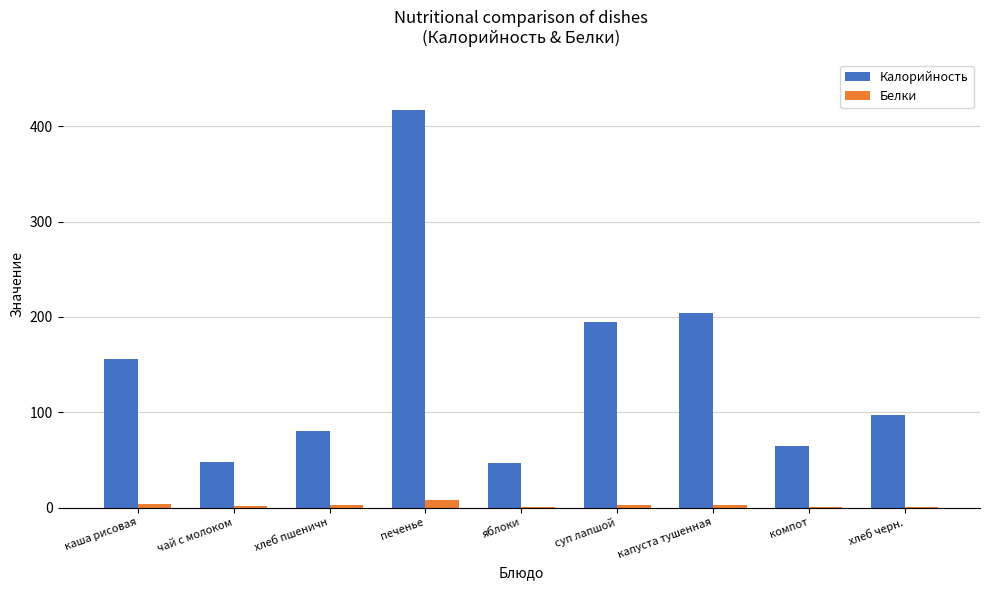

What is the sum of all Белки values?

22.8